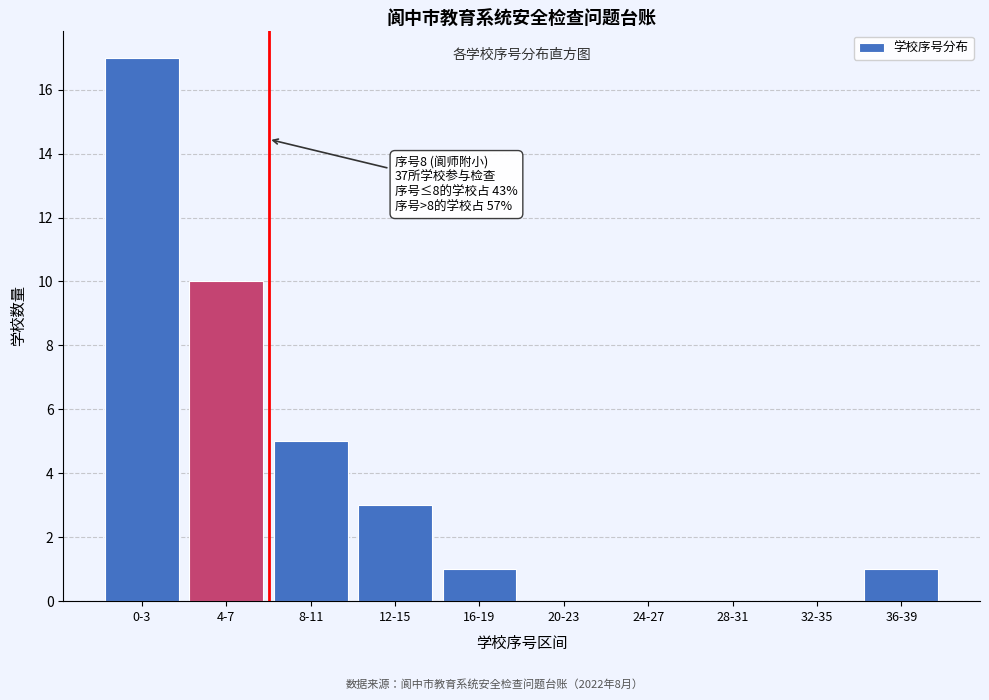

Reading left to right, list all the values displayed in this chart.

0-3=17	4-7=10	8-11=5	12-15=3	16-19=1	20-23=0	24-27=0	28-31=0	32-35=0	36-39=1